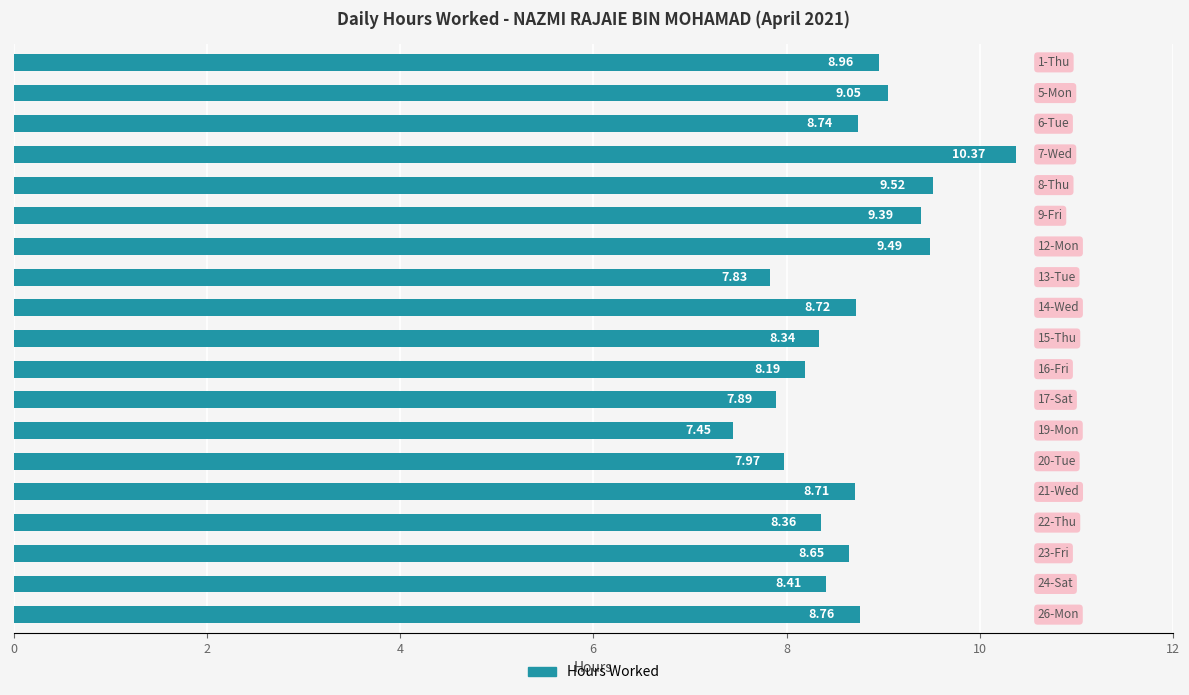

What is the difference between the maximum and minimum values?

2.9